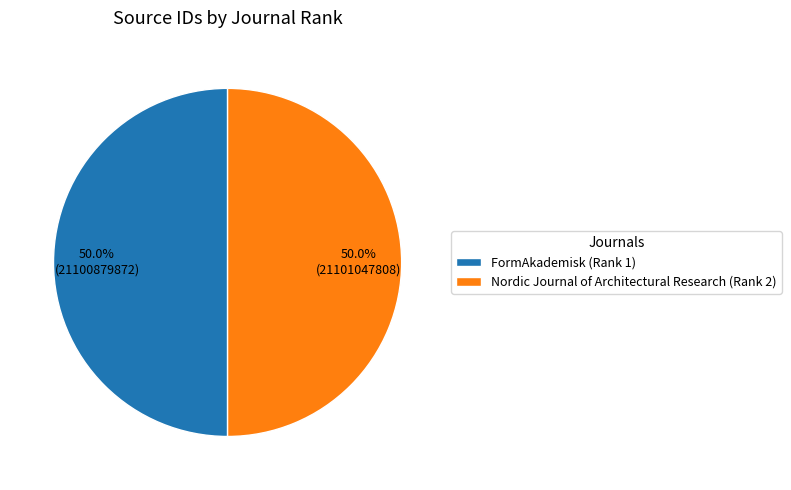

How much of the chart is everything except FormAkademisk (Rank 1)?

50.0%